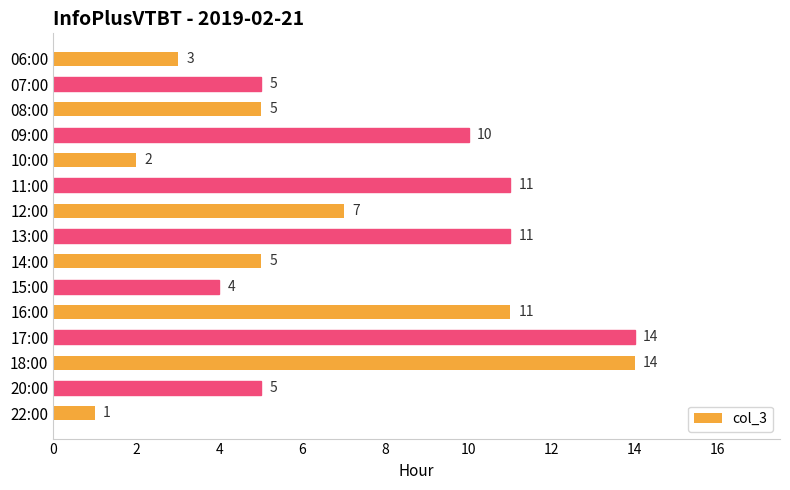

Approximately how many times larger is the value at 20:00 compared to 18:00?

0.4